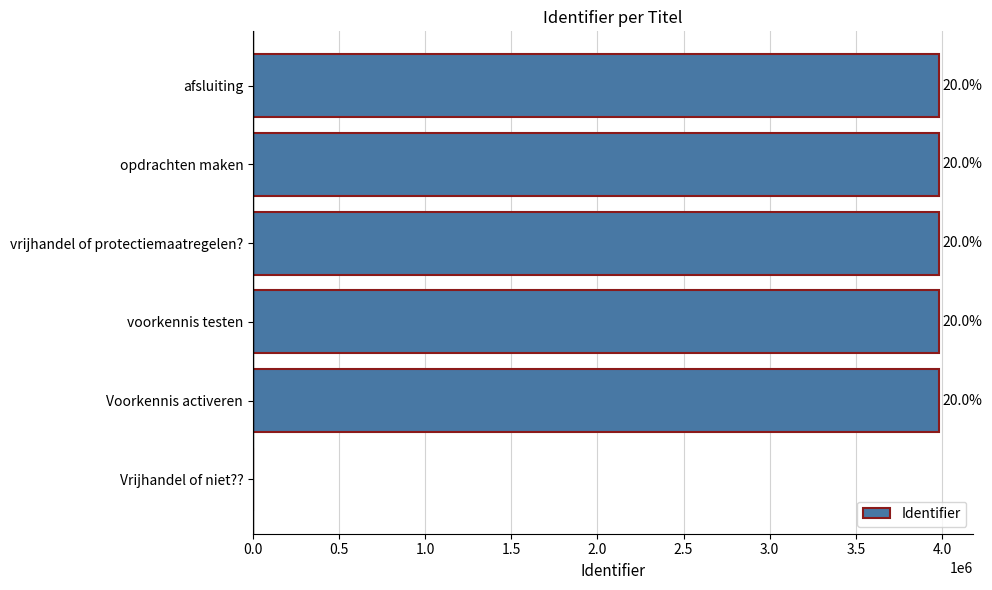

What is the sum of all values?

19914659